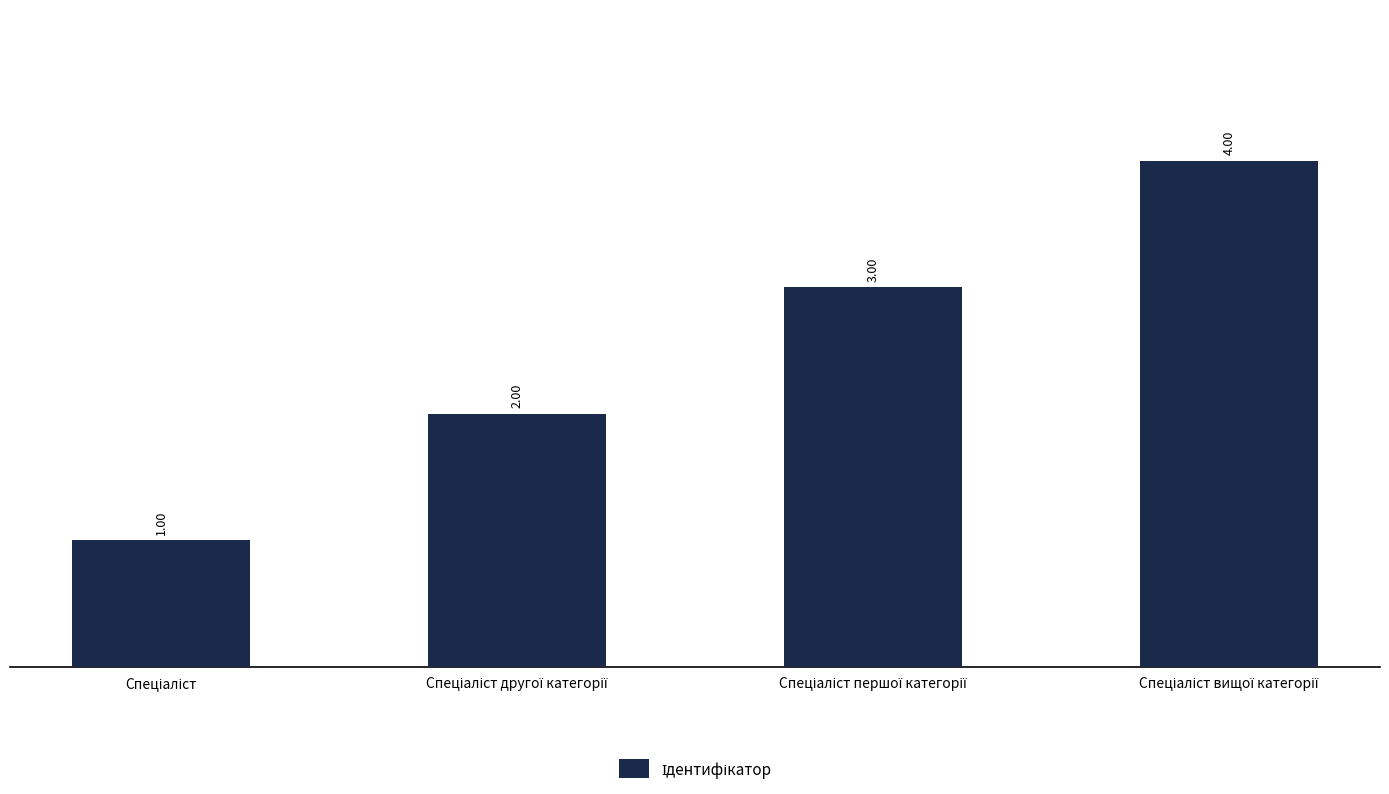

What is the difference between the maximum and minimum values?

3